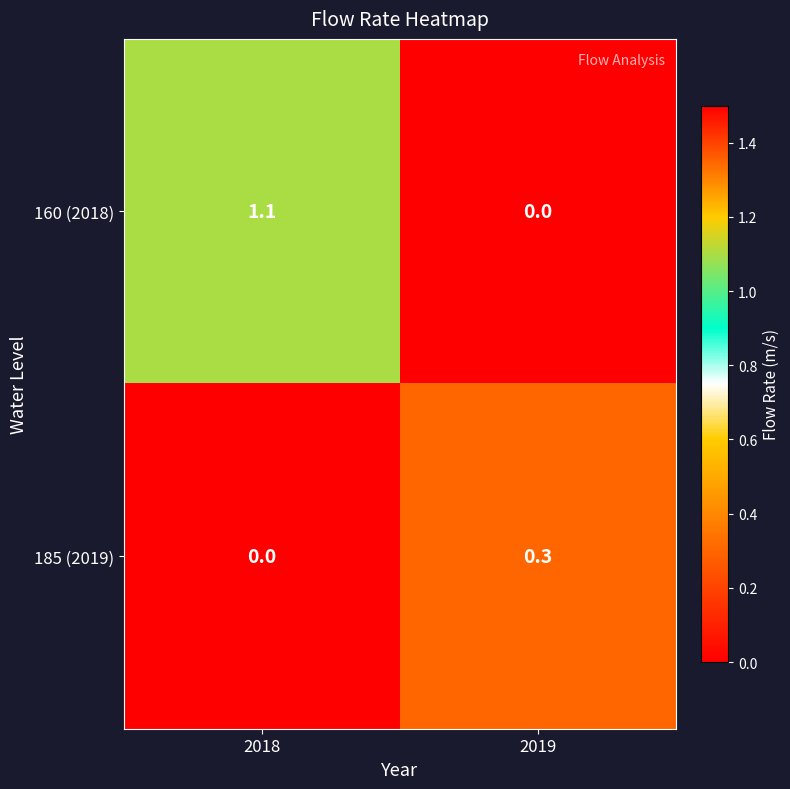

Count the number of categories in the chart.

2